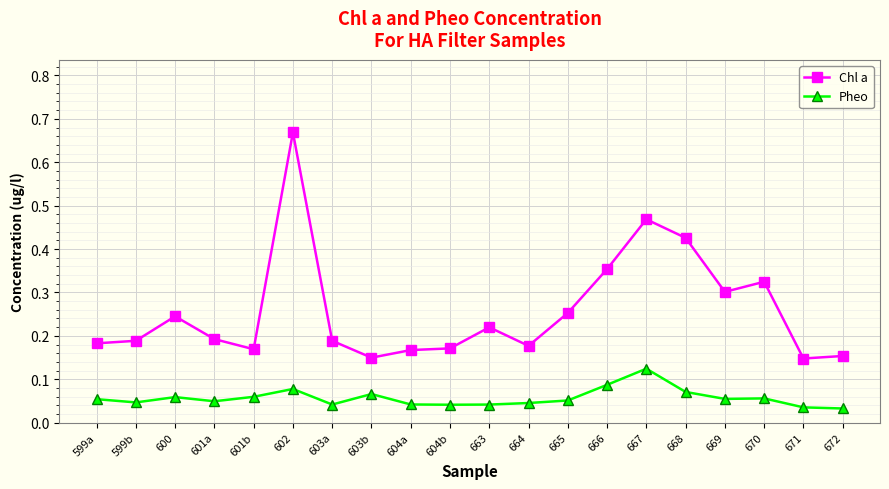

What is the sum of all Chl a values?

5.1